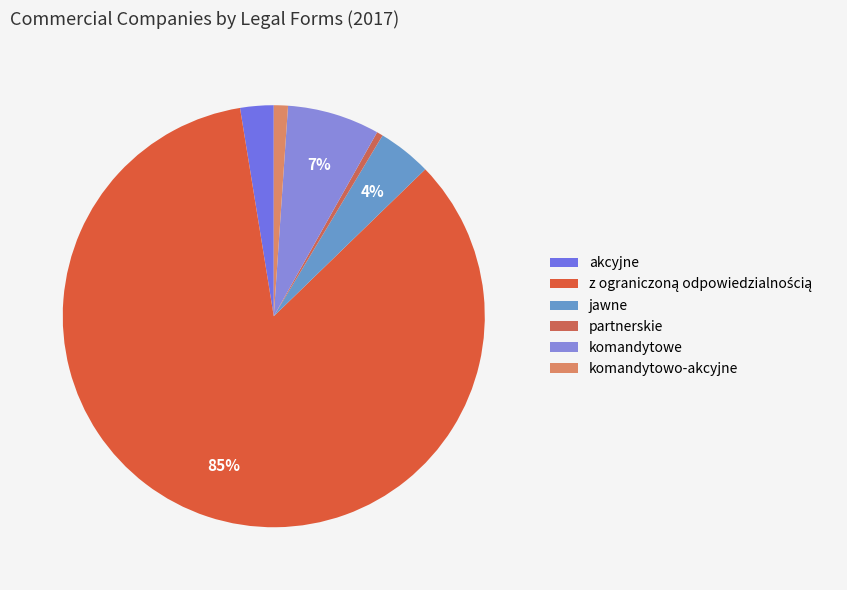

How many slices are in this pie chart?

6